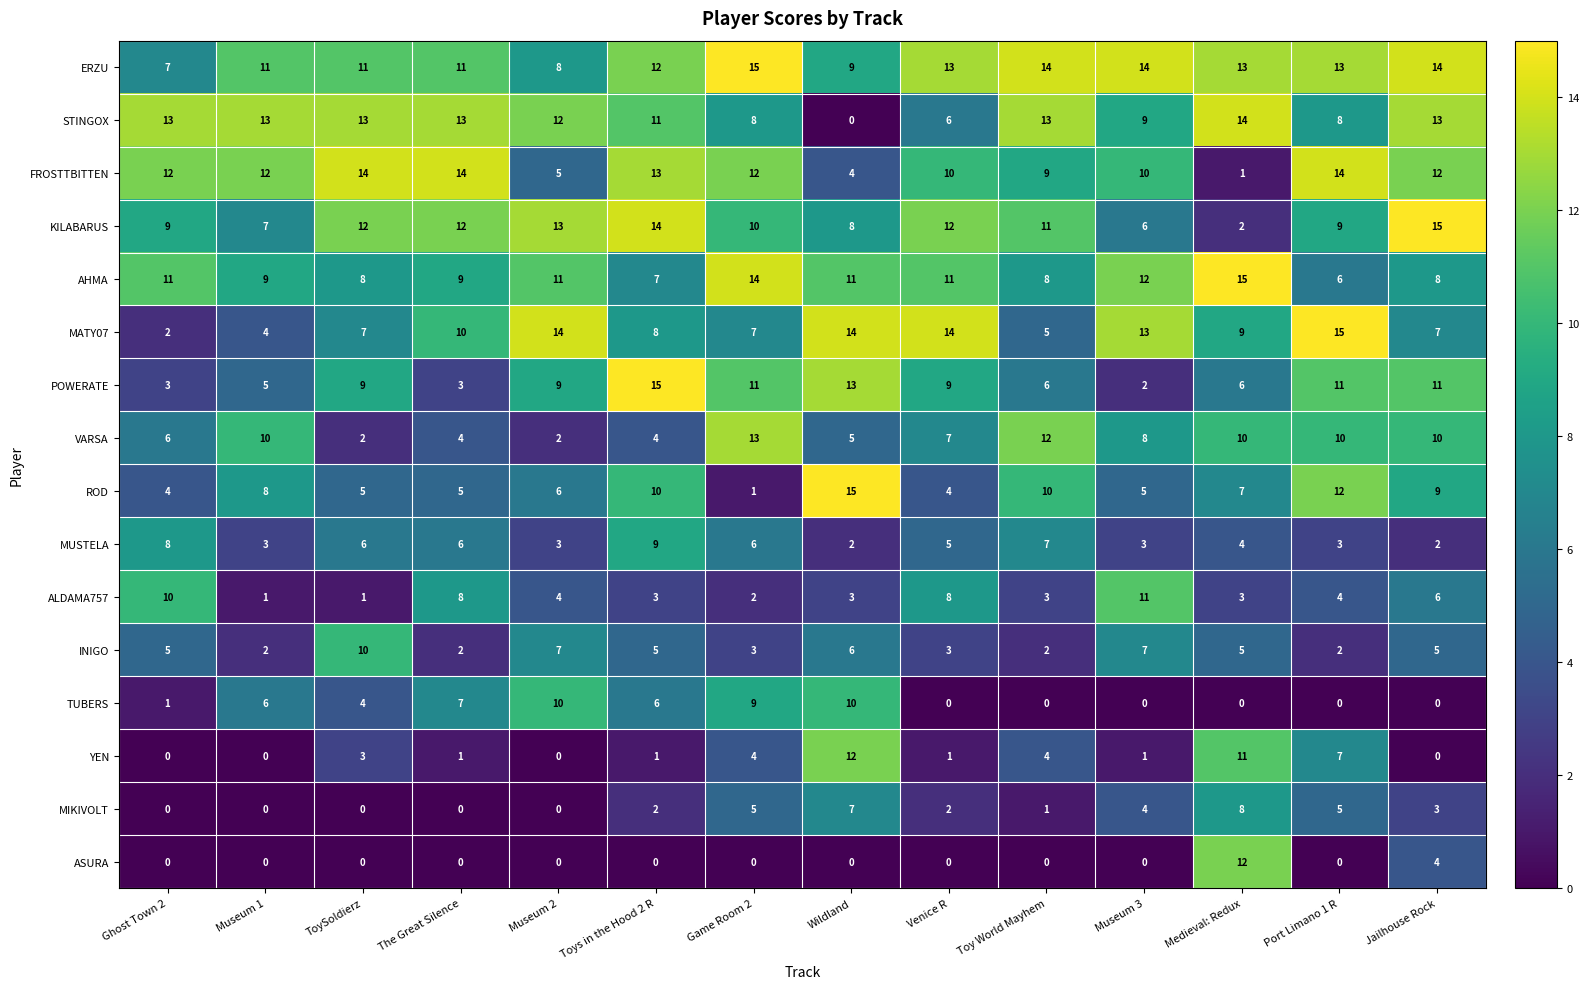

What is the average value of the TUBERS series?

4